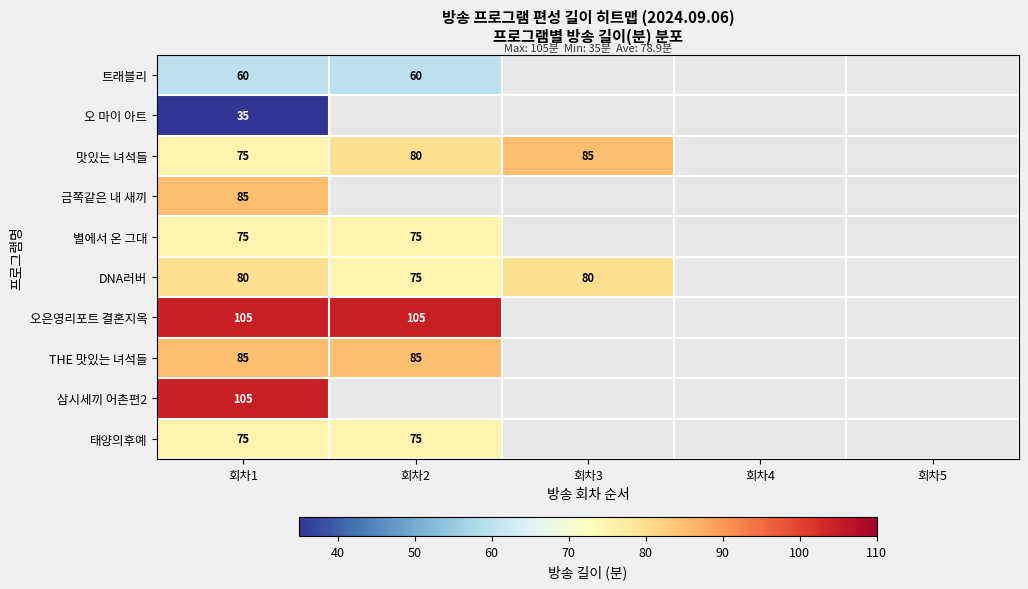

The DNA러버 series shows 75 at 회차2. True or false?

True